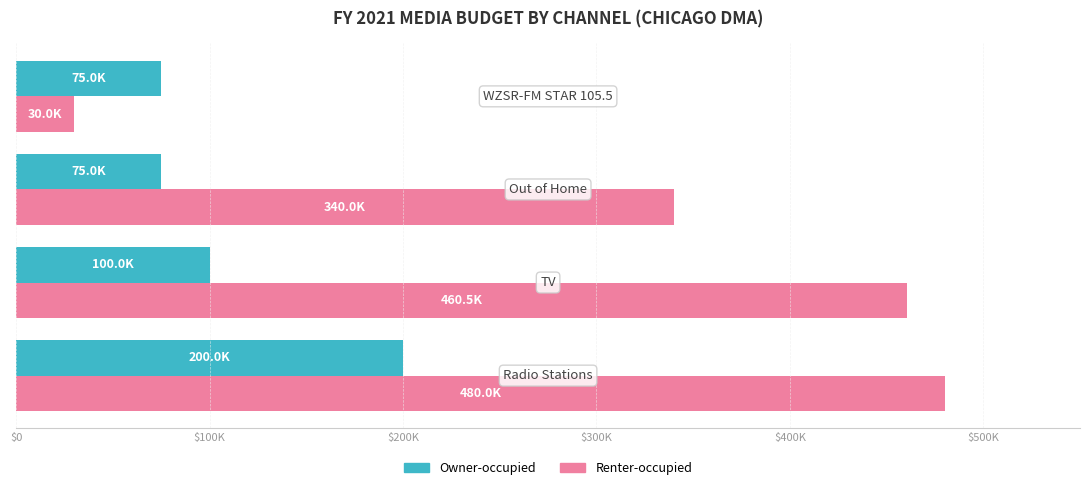

Reading left to right, what are all the values shown in this chart?

Owner-occupied: $0=200000	$100K=100000	$200K=75000	$300K=75000
Renter-occupied: $0=480000	$100K=460500	$200K=340000	$300K=30000